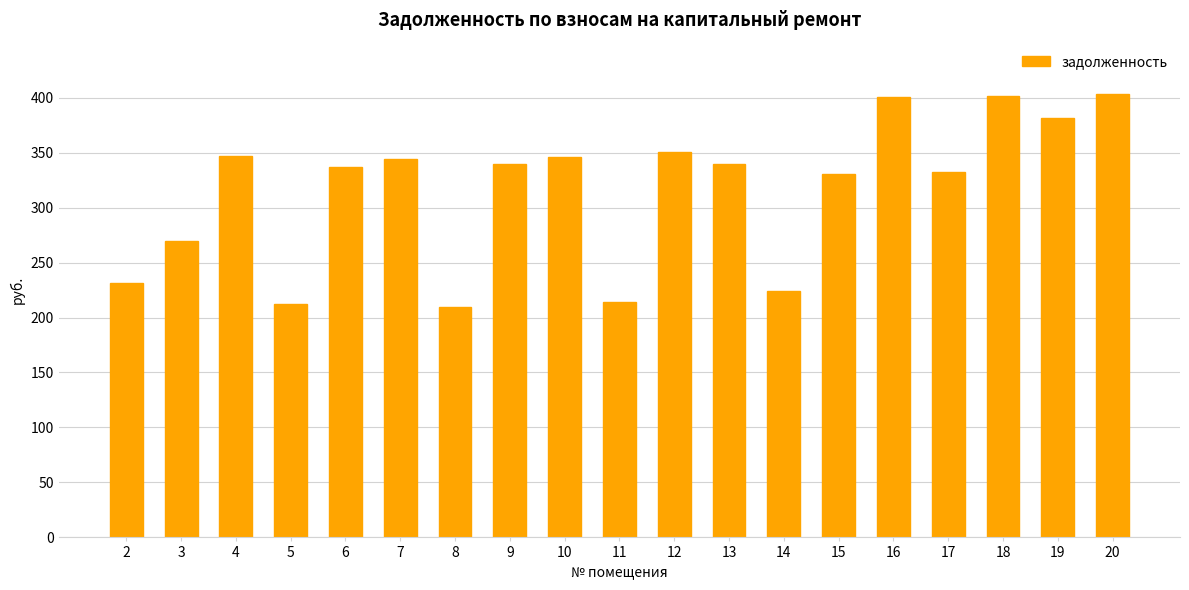

Is it true that the value at 7 is 344.5?

True